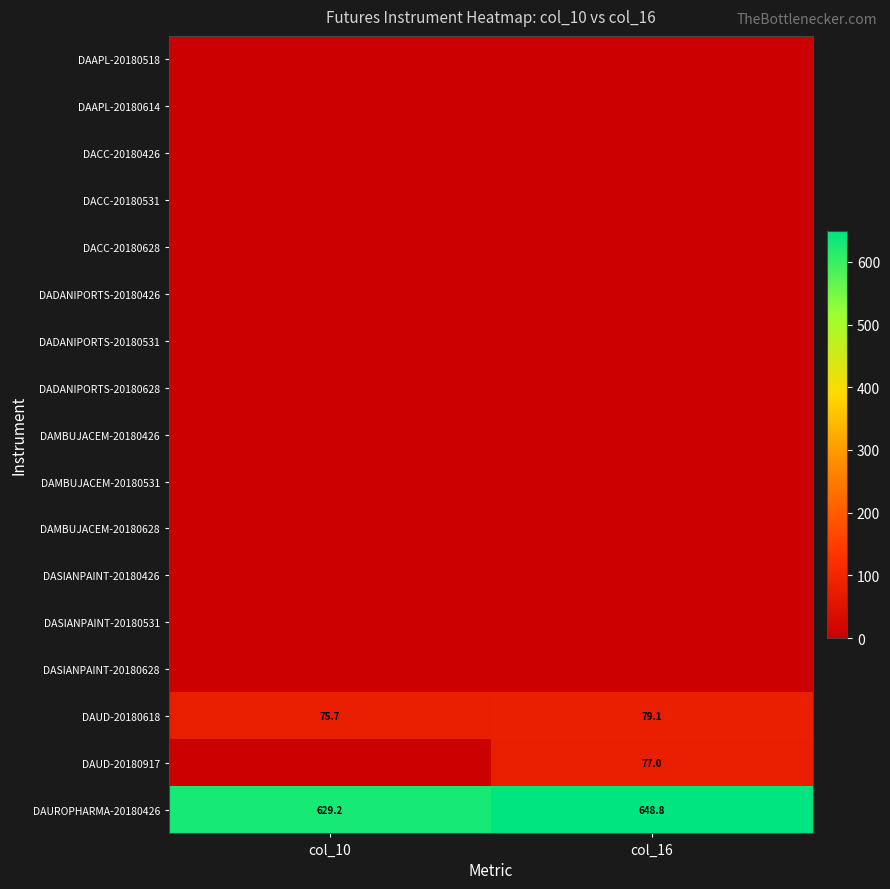

What is the difference between the maximum and minimum values in the DAUROPHARMA-20180426 series?

19.6